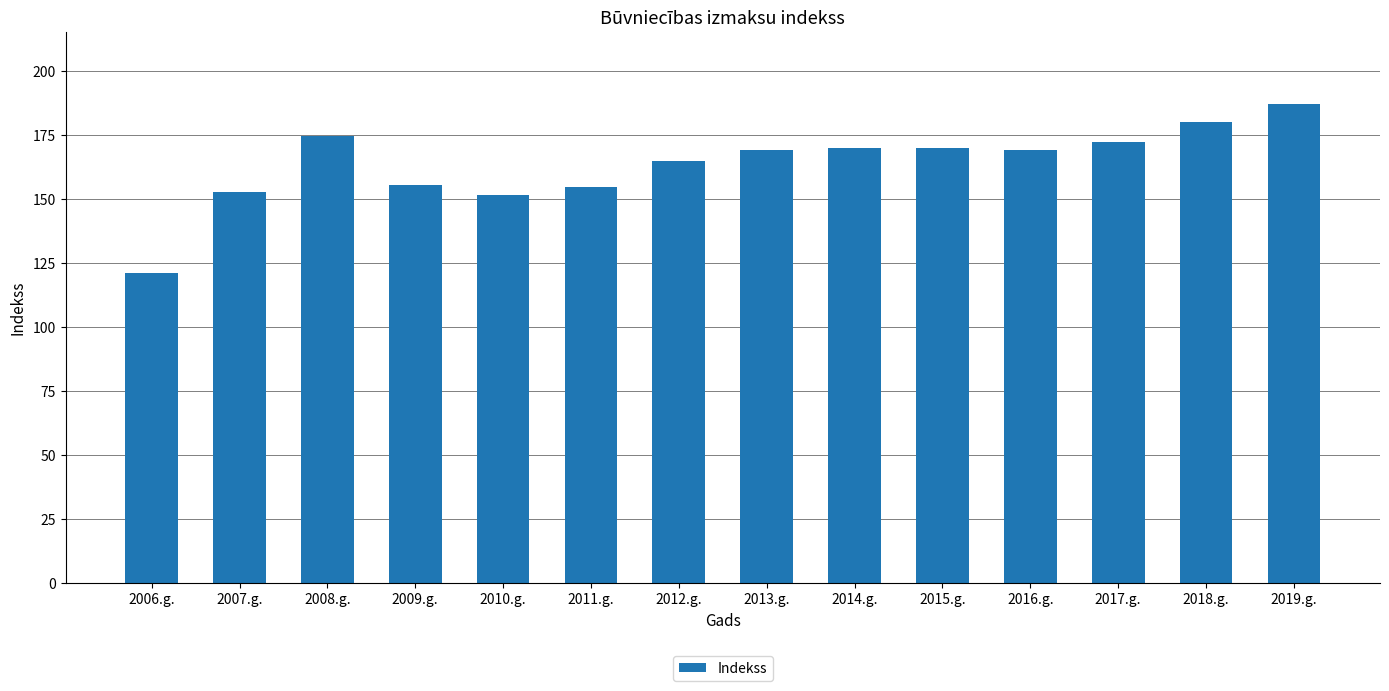

Count the number of data series in this chart.

1